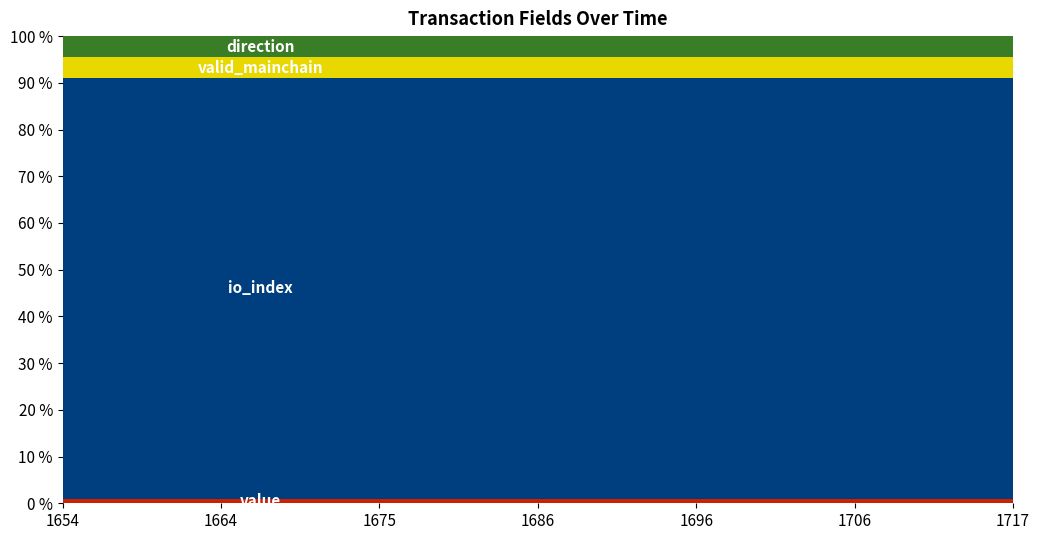

Reading right to left, extract all data points from this chart.

value: 1717398413=0.2	1714786413=0.2	1712209311=0.2	1709591653=0.2	1706988007=0.2	1704394438=0.2	1701802878=0.2	1699194359=0.2	1696602651=0.2	1694064344=0.2	1691358971=0.2	1688759101=0.2	1686104489=0.2	1683457976=0.2	1680836953=0.2	1678221831=0.2	1675578368=0.2	1672867028=0.2	1670157685=0.2	1667544681=0.2	1664925211=0.2	1662307997=0.2	1659694798=0.2	1657155170=0.2	1654618392=0.2
io_index: 1717398413=20.0	1714786413=20.0	1712209311=20.0	1709591653=20.0	1706988007=20.0	1704394438=20.0	1701802878=20.0	1699194359=20.0	1696602651=20.0	1694064344=20.0	1691358971=20.0	1688759101=20.0	1686104489=20.0	1683457976=20.0	1680836953=20.0	1678221831=20.0	1675578368=20.0	1672867028=20.0	1670157685=20.0	1667544681=20.0	1664925211=20.0	1662307997=20.0	1659694798=20.0	1657155170=20.0	1654618392=20.0
valid_mainchain: 1717398413=1.0	1714786413=1.0	1712209311=1.0	1709591653=1.0	1706988007=1.0	1704394438=1.0	1701802878=1.0	1699194359=1.0	1696602651=1.0	1694064344=1.0	1691358971=1.0	1688759101=1.0	1686104489=1.0	1683457976=1.0	1680836953=1.0	1678221831=1.0	1675578368=1.0	1672867028=1.0	1670157685=1.0	1667544681=1.0	1664925211=1.0	1662307997=1.0	1659694798=1.0	1657155170=1.0	1654618392=1.0
direction: 1717398413=1.0	1714786413=1.0	1712209311=1.0	1709591653=1.0	1706988007=1.0	1704394438=1.0	1701802878=1.0	1699194359=1.0	1696602651=1.0	1694064344=1.0	1691358971=1.0	1688759101=1.0	1686104489=1.0	1683457976=1.0	1680836953=1.0	1678221831=1.0	1675578368=1.0	1672867028=1.0	1670157685=1.0	1667544681=1.0	1664925211=1.0	1662307997=1.0	1659694798=1.0	1657155170=1.0	1654618392=1.0